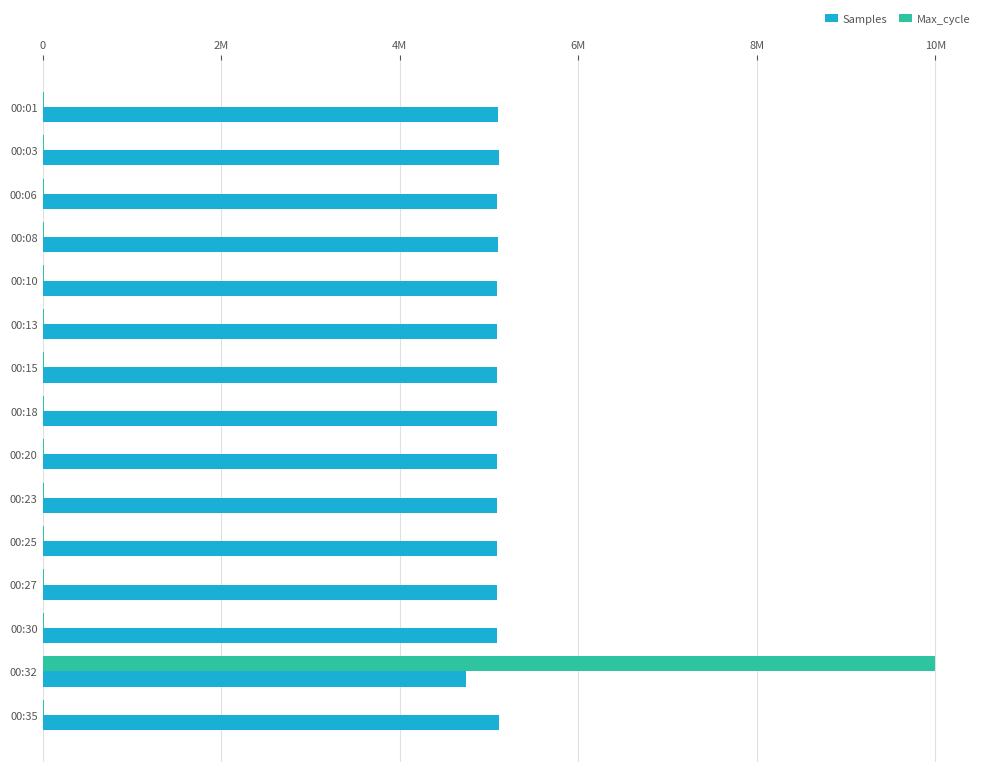

At how many categories does at least one series exceed 7579011?

1